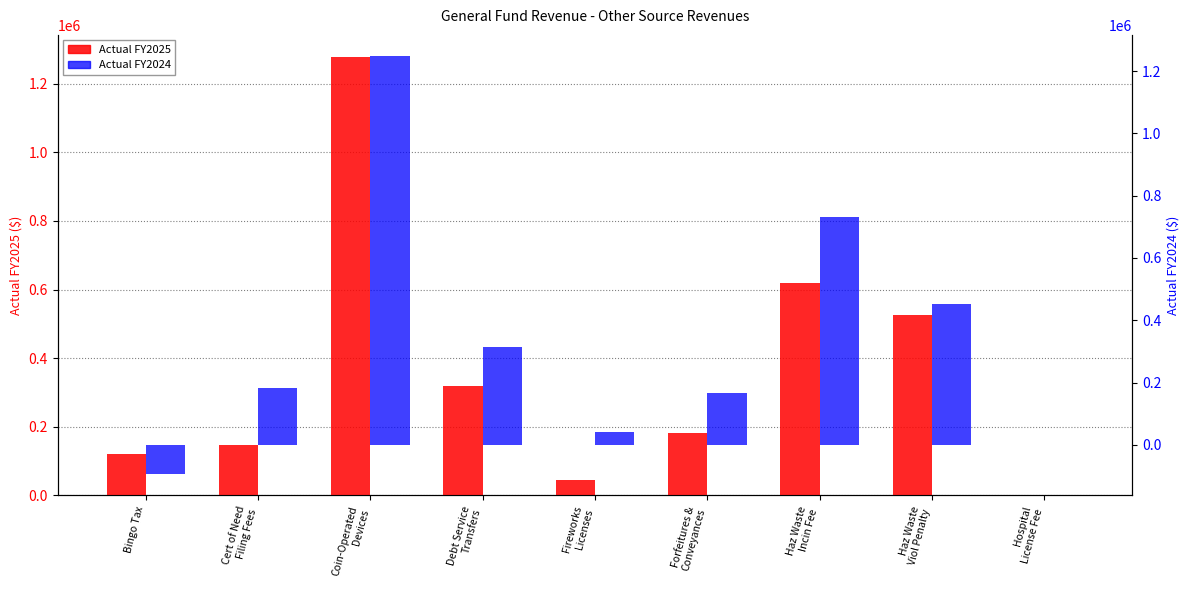

What is the label of the 7th bar from the left?

Haz Waste
Incin Fee